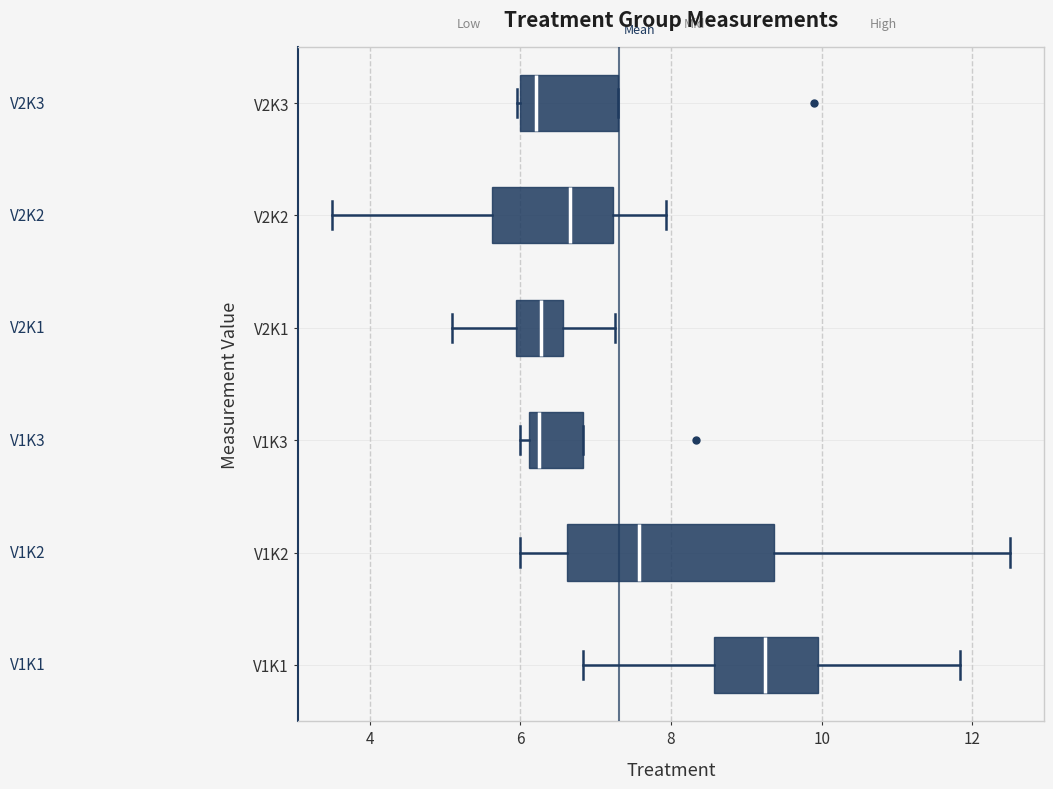

Reading bottom to top, transcribe this box plot: for each box, give where its median line is, the range the box spans, and where its two whiskers end, as read against the x-axis. The values are not printed on the chart, so give them approximately, as read against the axis.

V1K1: median 9.2, box 8.6 to 10.0, whiskers 6.8 to 11.8
V1K2: median 7.6, box 6.6 to 9.4, whiskers 6.0 to 12.6
V1K3: median 6.2 (just right of the box's left edge), box 6.2 to 6.8, whiskers 6.0 to 6.8
V2K1: median 6.2, box 6.0 to 6.6, whiskers 5.2 to 7.2
V2K2: median 6.6, box 5.6 to 7.2, whiskers 3.6 to 8.0
V2K3: median 6.2, box 6.0 to 7.2, whiskers 6.0 to 7.2